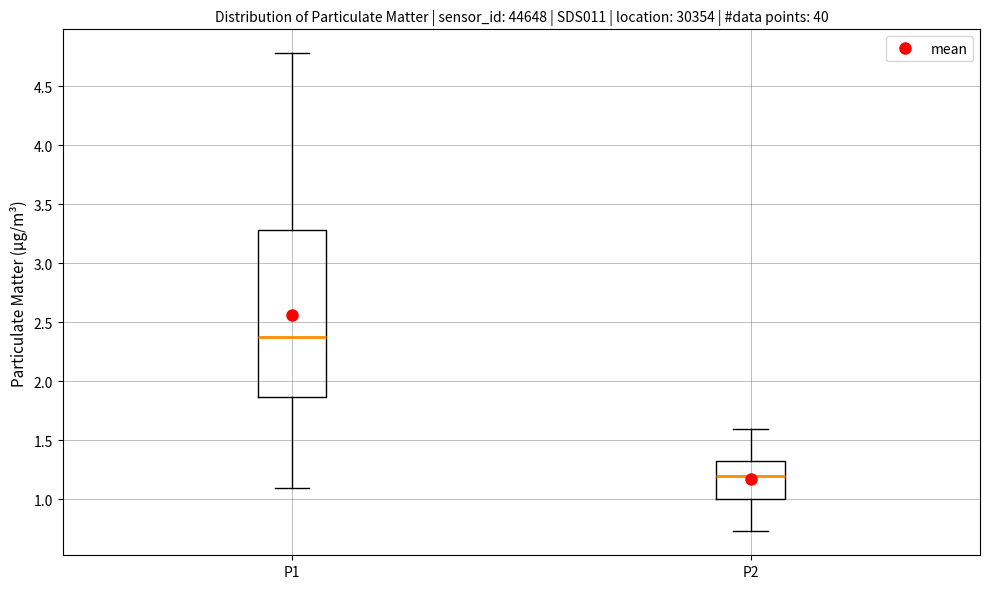

Reading left to right, read every box against the y-axis: the position of its median line, the range the box covers, and the ends of its whiskers. The values are not printed on the chart, so give them approximately, as read against the axis.

P1: median 2.40, box 1.85 to 3.30, whiskers 1.10 to 4.80
P2: median 1.20, box 1.00 to 1.35, whiskers 0.75 to 1.60